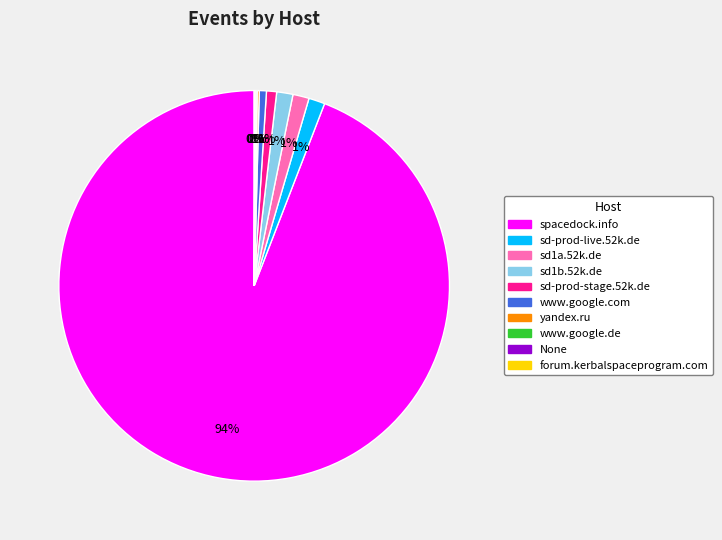

What is the majority slice?

spacedock.info